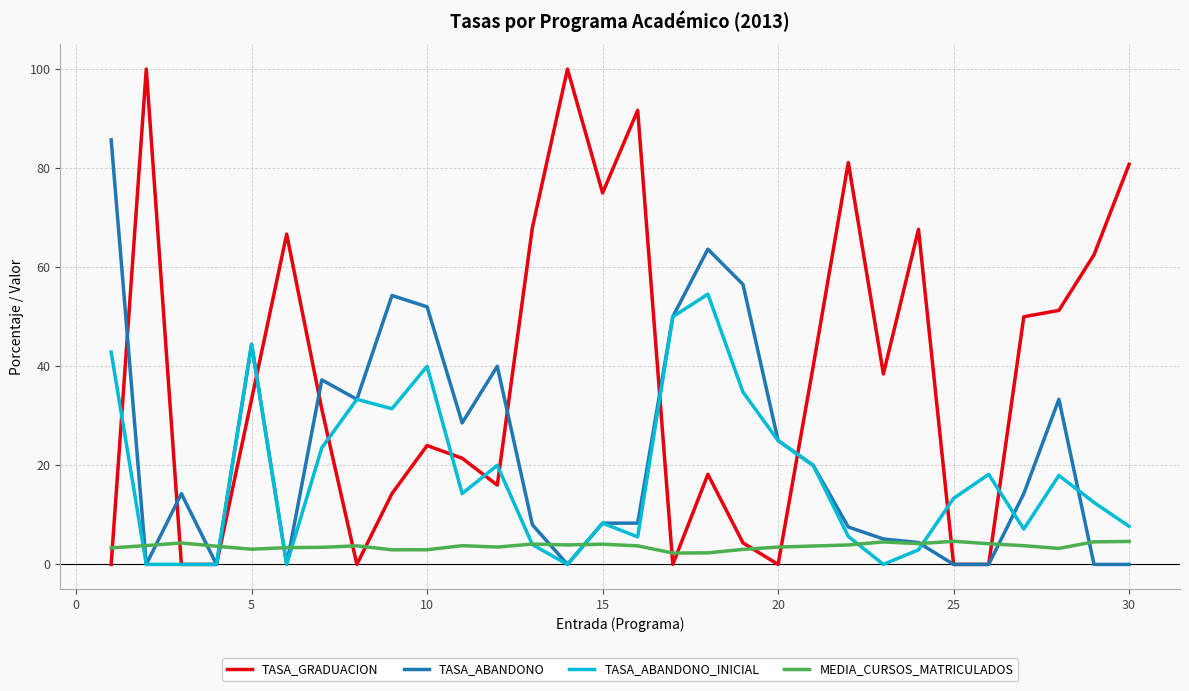

Which series has the largest total across all categories?

TASA_GRADUACION